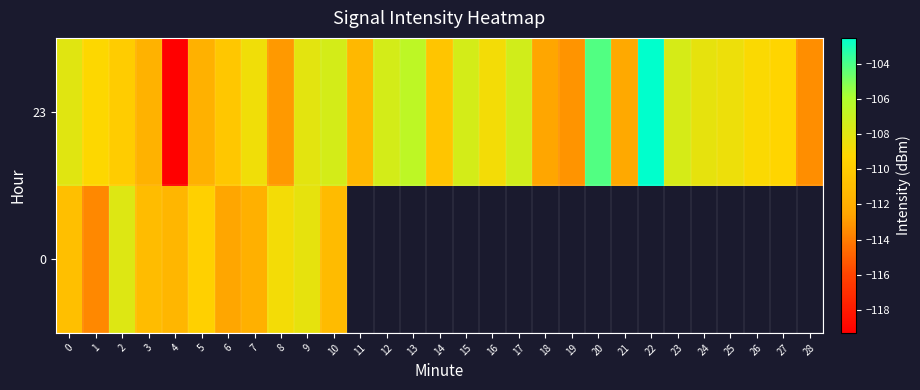

What is the minimum value for 0?

-113.6